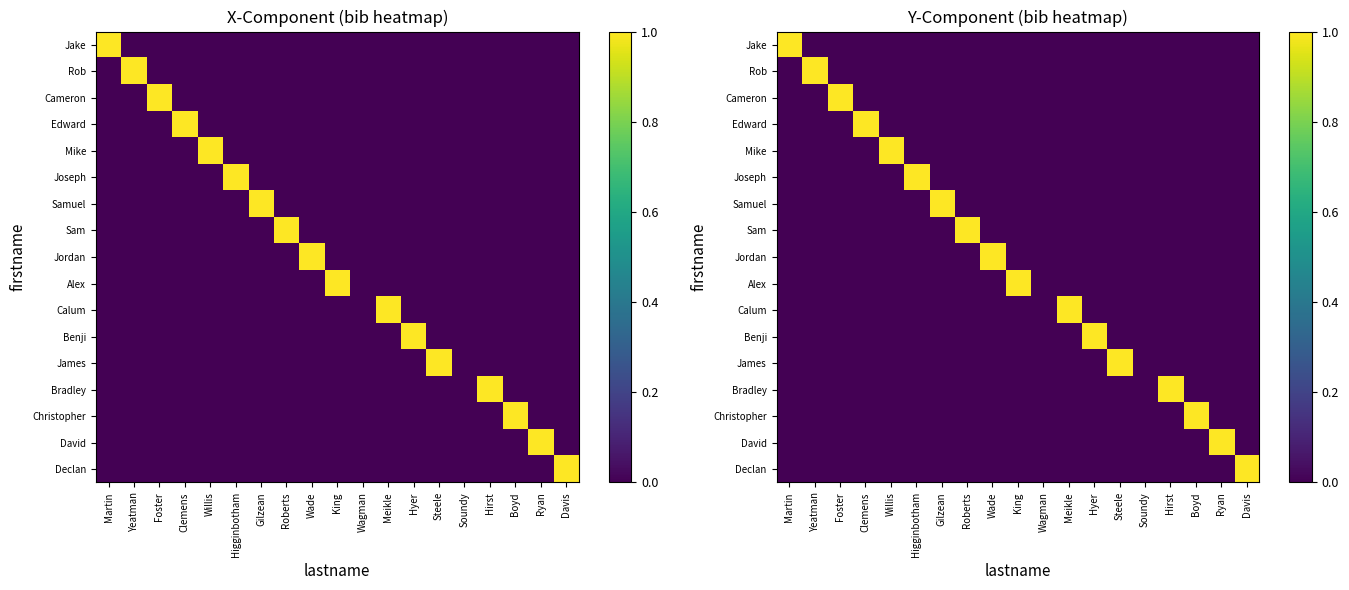

How many series are shown in this chart?

17